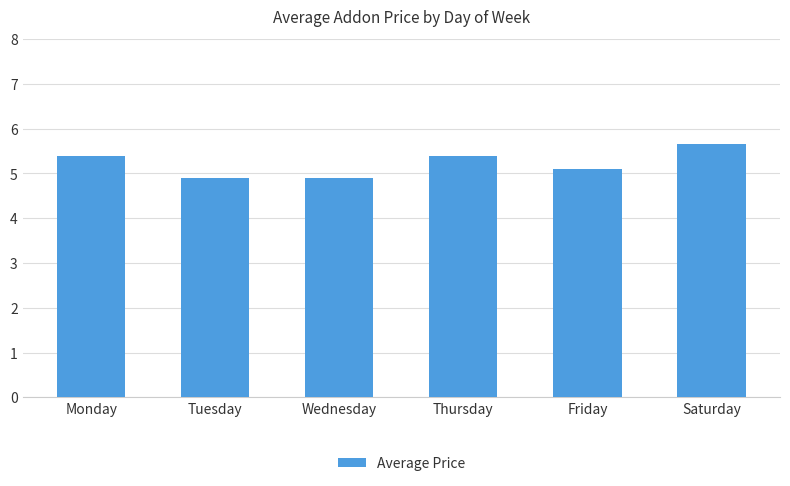

Is it true that the value at Wednesday is 4.9?

True